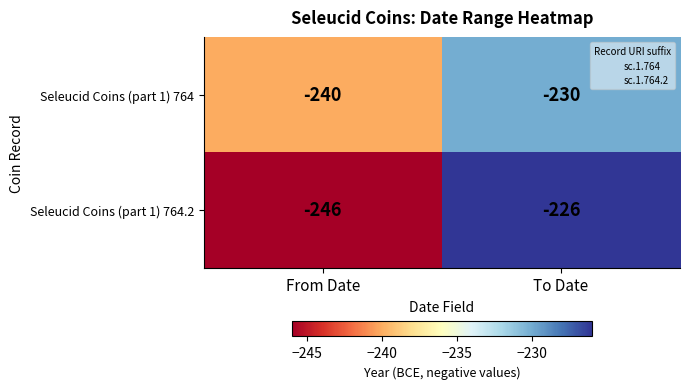

Reading left to right, list all the values displayed in this chart.

Seleucid Coins (part 1) 764: From Date=-240	To Date=-230
Seleucid Coins (part 1) 764.2: From Date=-246	To Date=-226